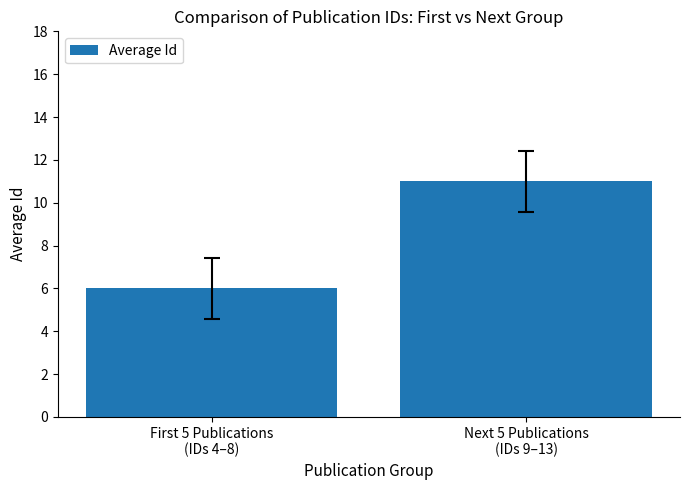

What is the sum of all values?

17